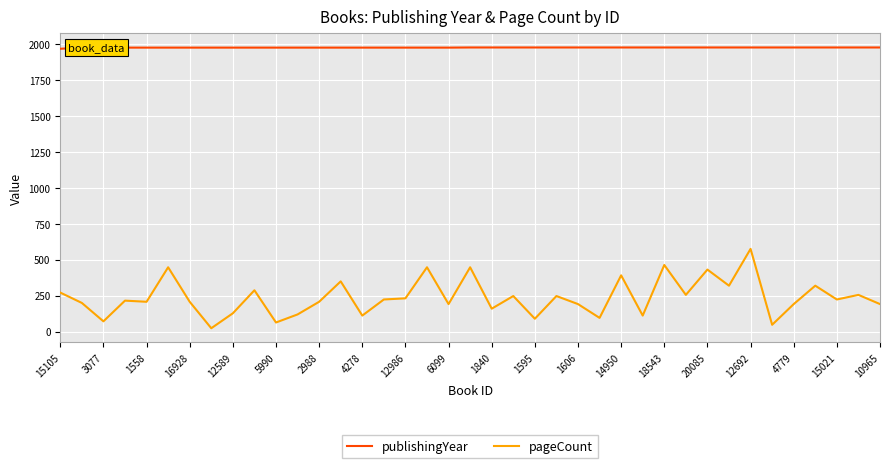

True or false: pageCount and publishingYear cross at least once.

False